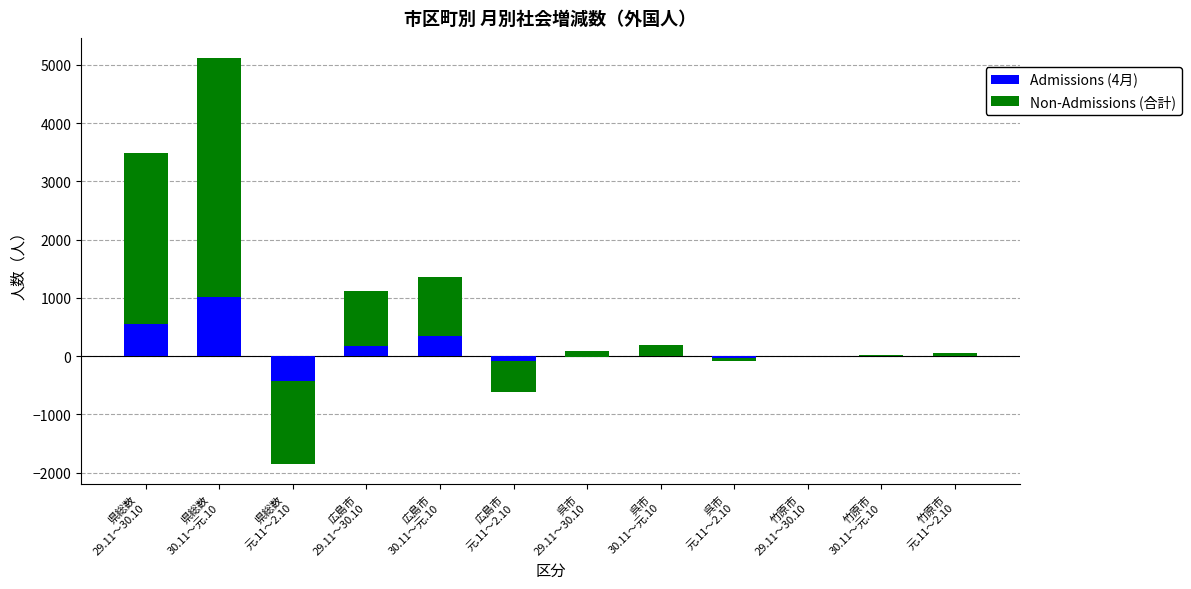

What is the sum of all Admissions (4月) values?

1568